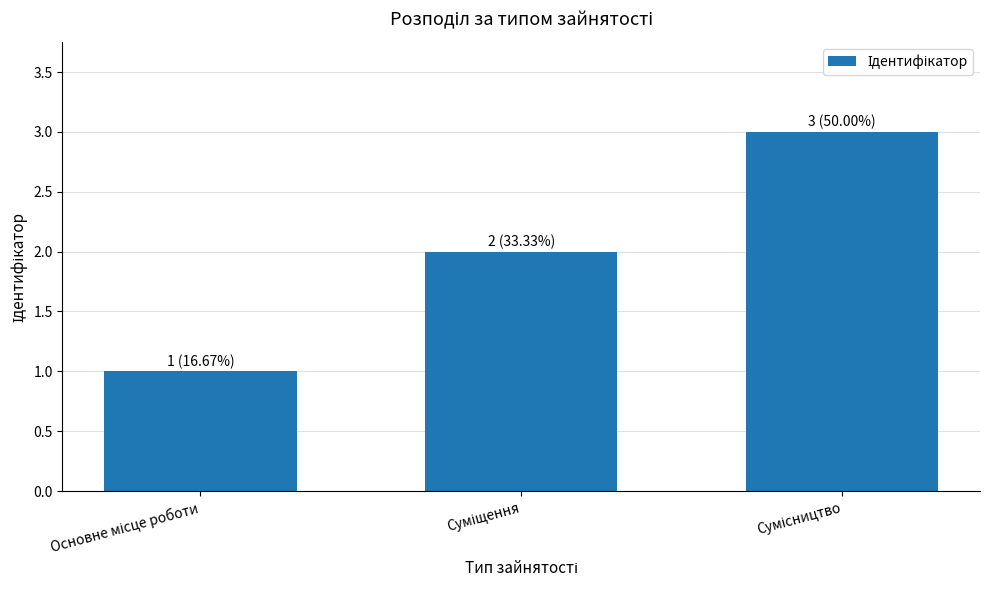

How many data points are less than 2?

1